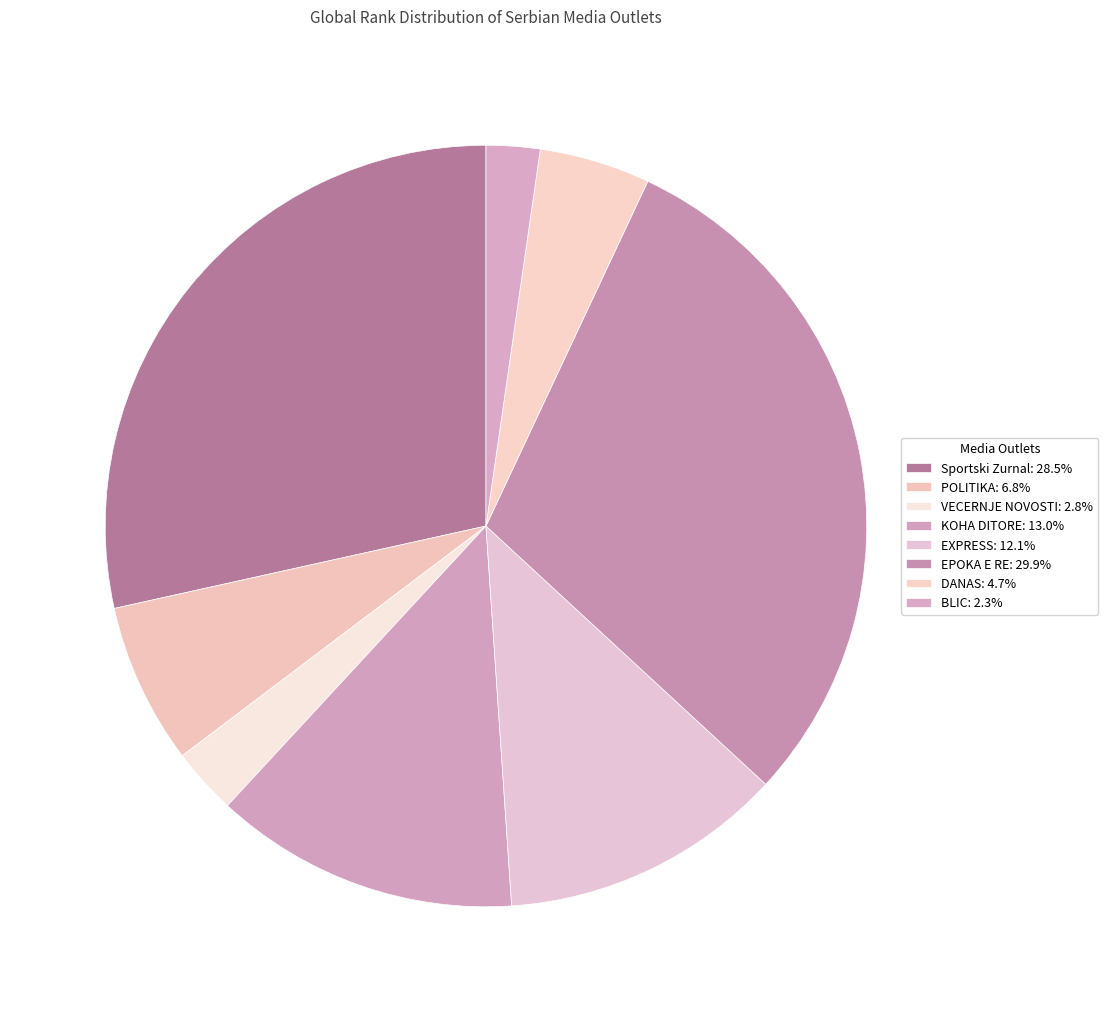

What portion of the pie excludes KOHA DITORE?

87.0%